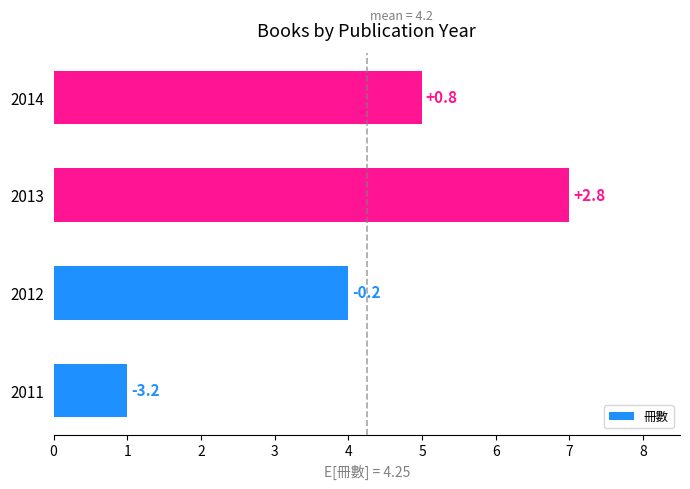

How many bars are there in total?

4